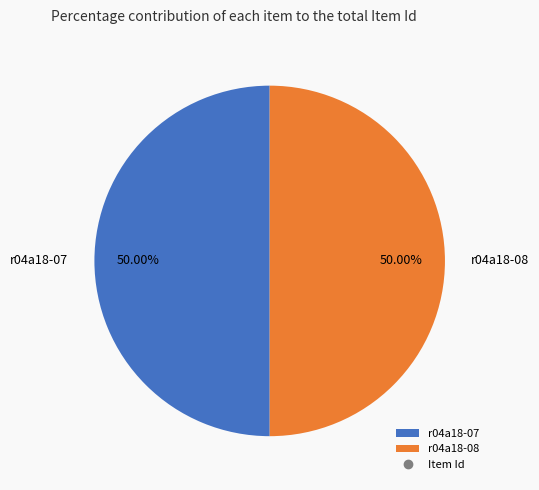

Do r04a18-07 and r04a18-08 together represent more than half of the pie?

Yes